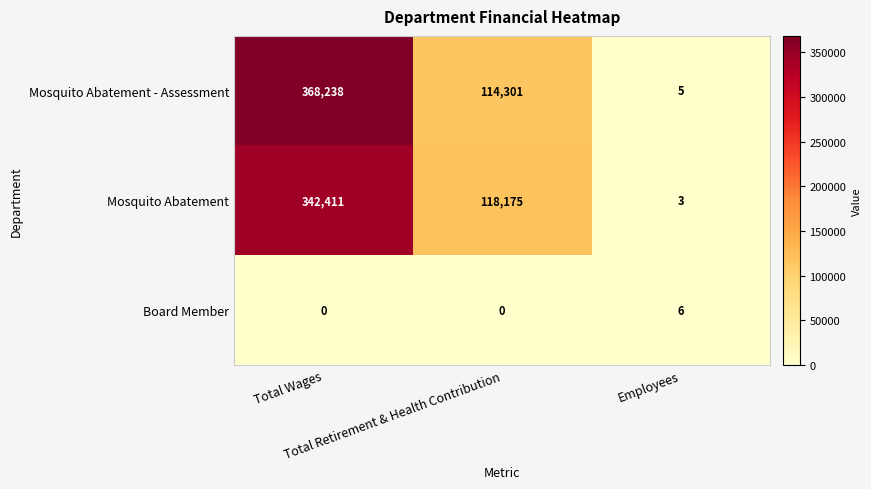

What is the difference between the highest and lowest values at Total Retirement & Health Contribution?

118175